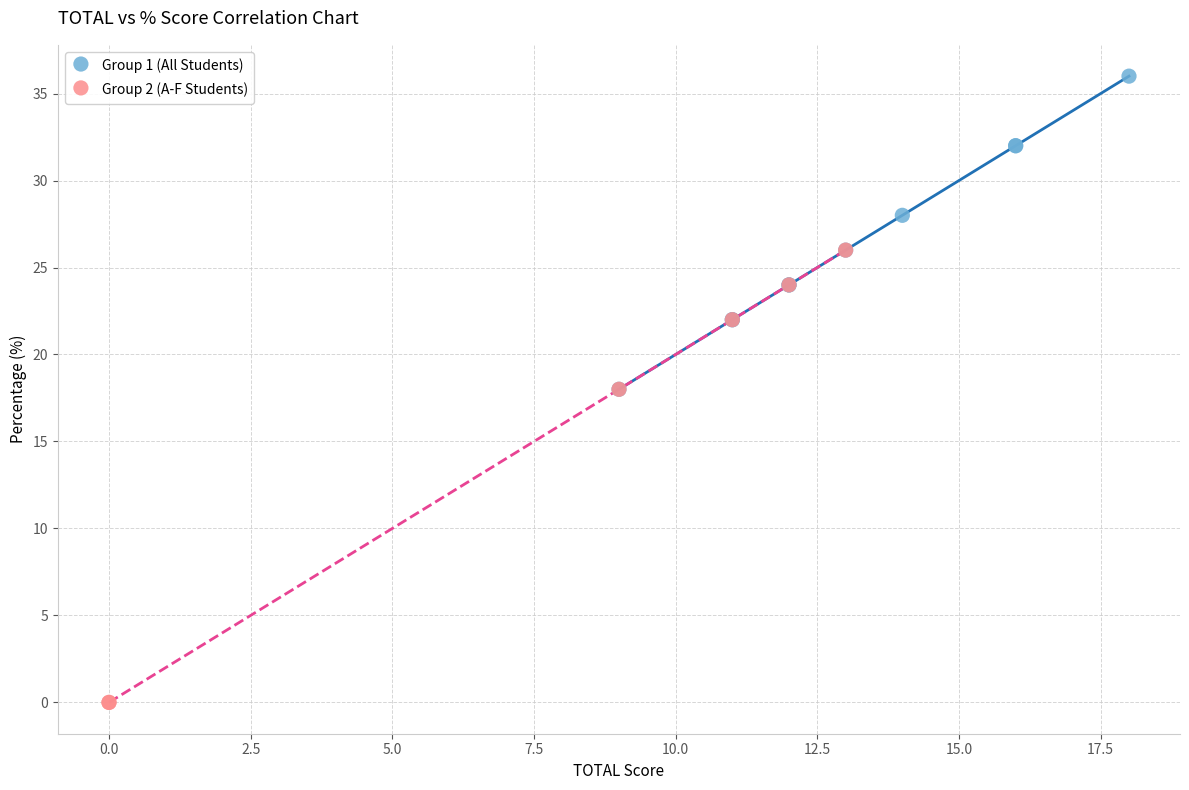

Which series has the largest Y range (max minus min)?

Group 2 (A-F Students)